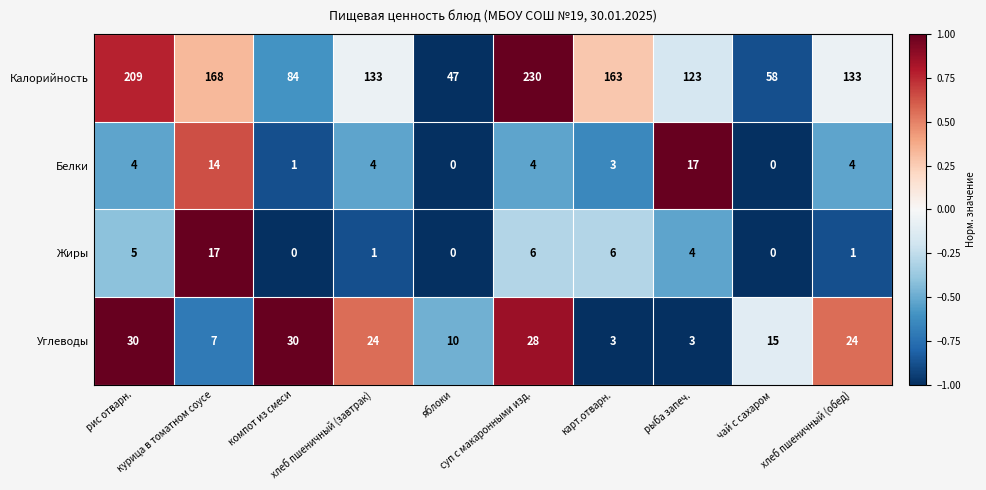

Which series has the largest total across all categories?

Калорийность